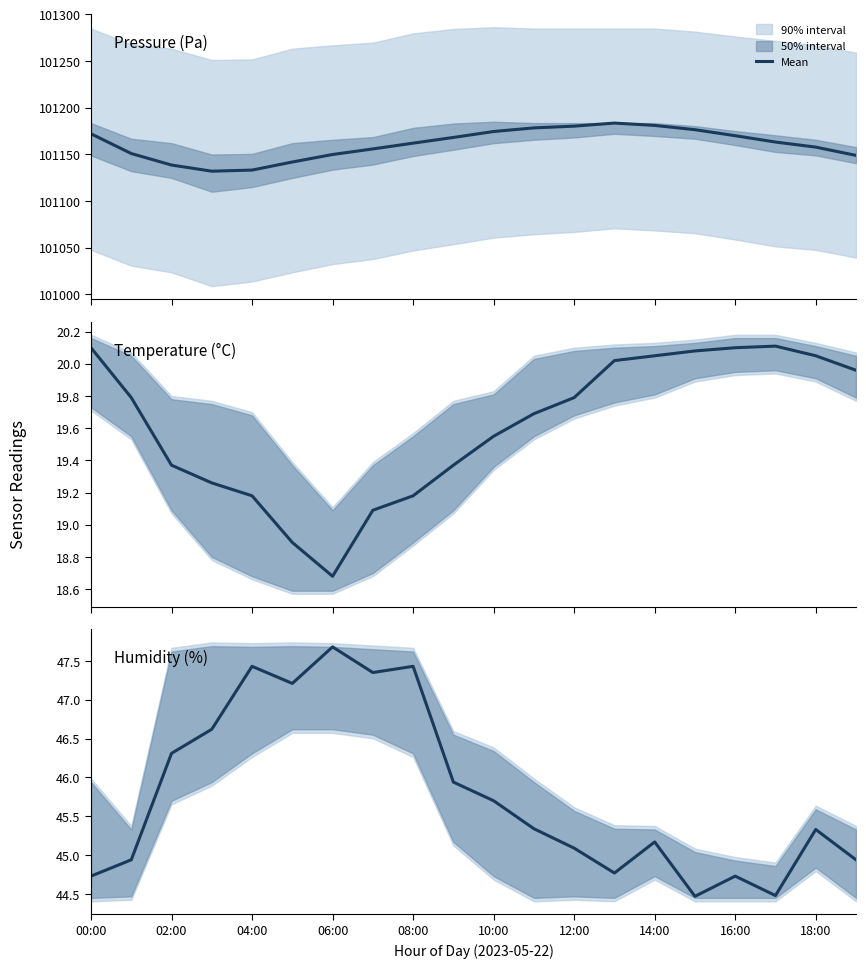

What is the minimum value shown in the chart?

44.5